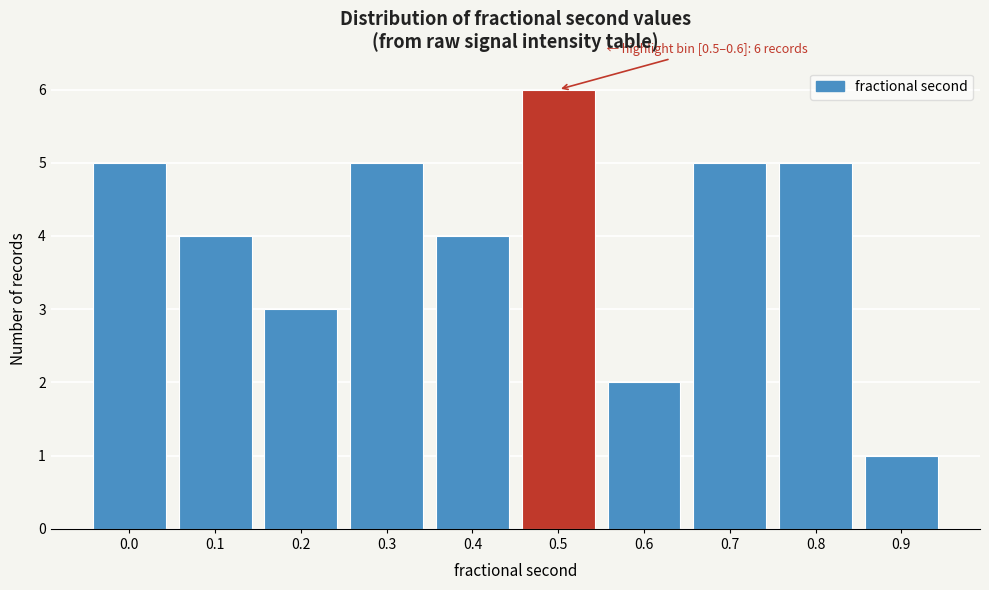

Reading left to right, transcribe all the data shown in this chart.

0.0=5	0.1=4	0.2=3	0.3=5	0.4=4	0.5=6	0.6=2	0.7=5	0.8=5	0.9=1